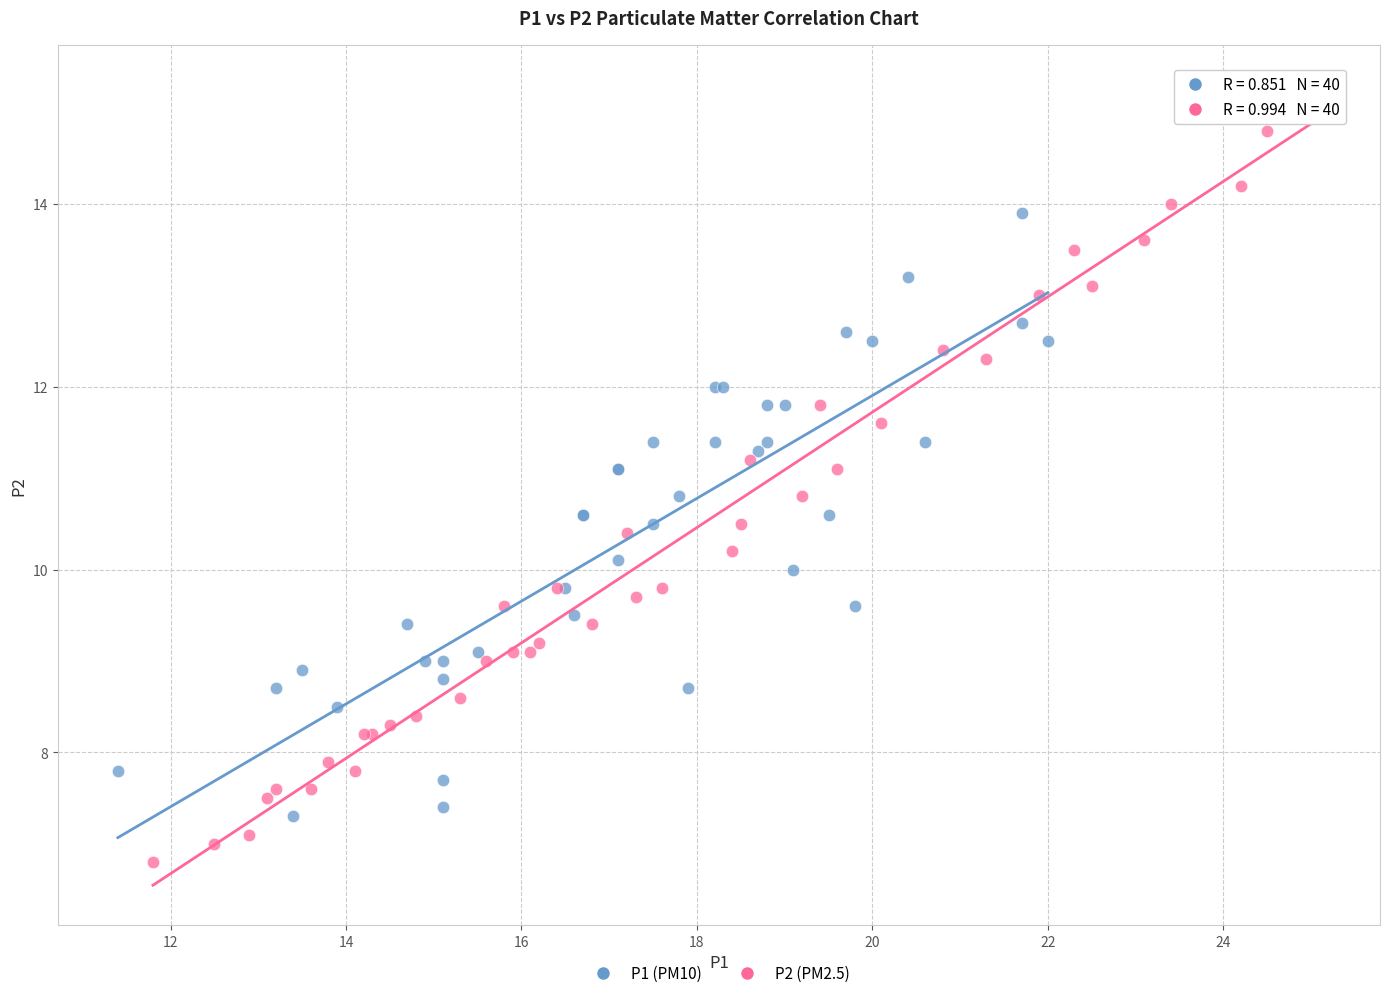

What are all the series names shown in the legend?

P1 (PM10), P2 (PM2.5)